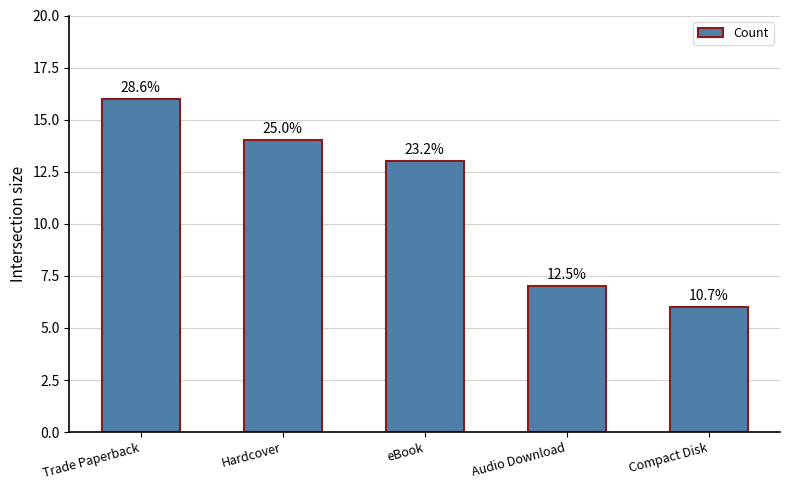

List the labels in order of value, smallest first.

Compact Disk, Audio Download, eBook, Hardcover, Trade Paperback